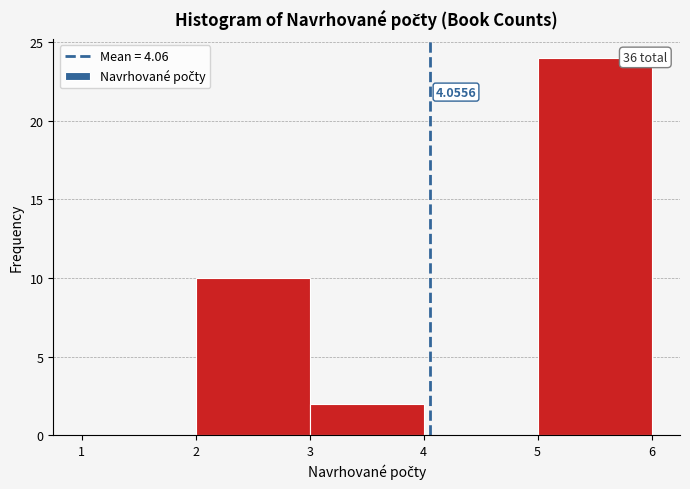

Over which range of the x-axis is the bar tallest?

5 to 6